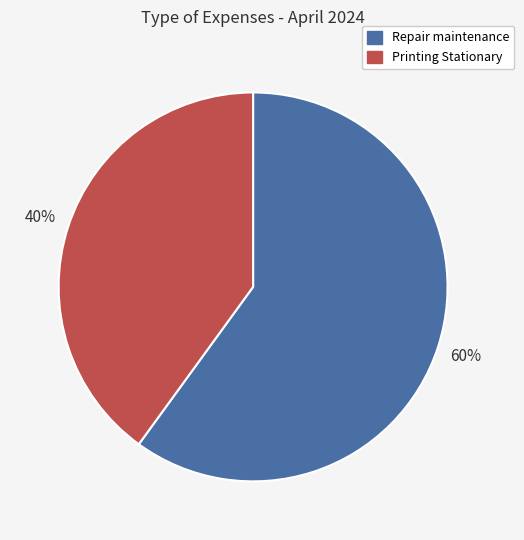

To the nearest percent, what is the combined percentage of Repair maintenance and Printing Stationary?

100%